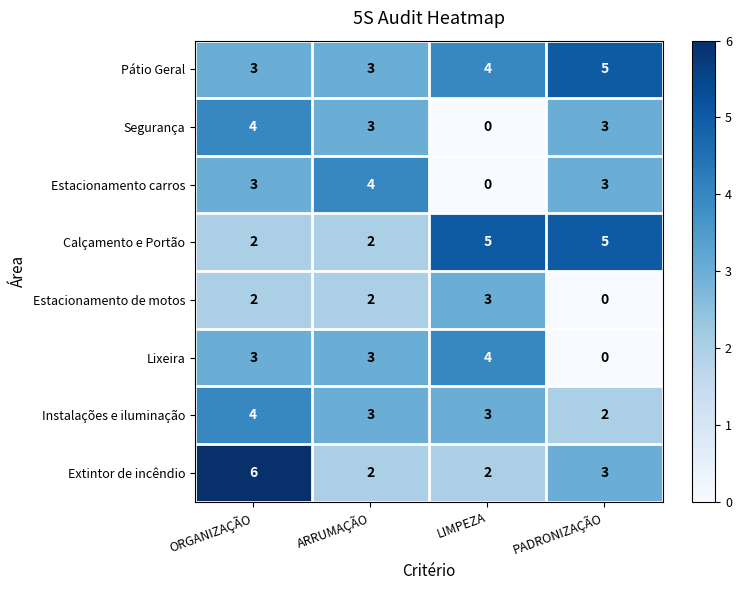

Read the Segurança value at ORGANIZAÇÃO.

4